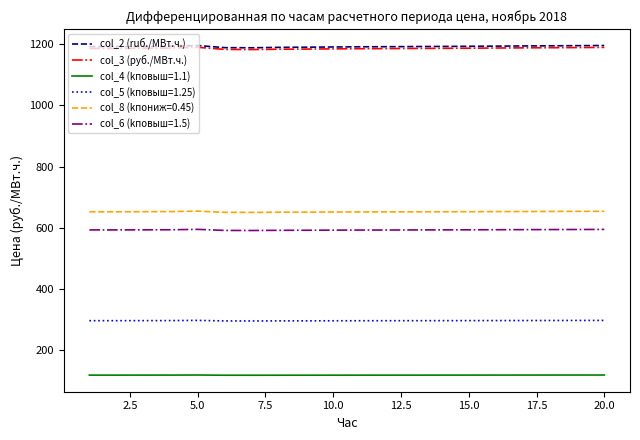

What is the maximum value shown in the chart?

1196.0